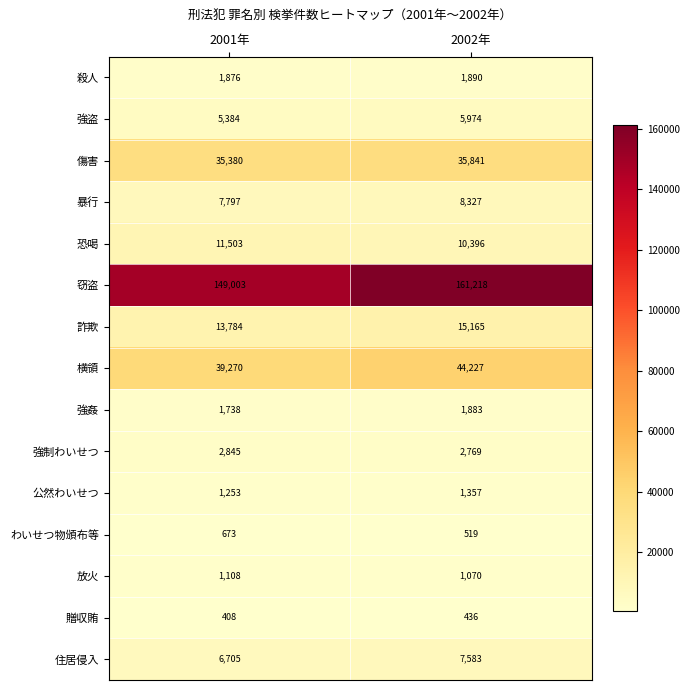

What is the approximate value of 暴行 at 2002年?

8327